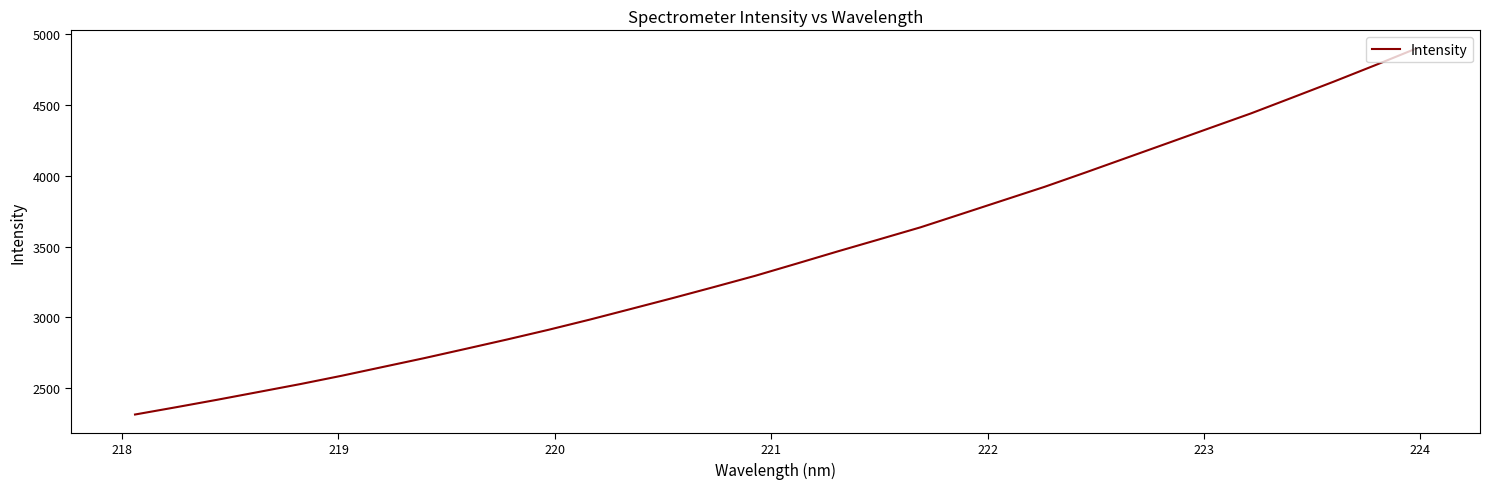

What is the maximum value shown in the chart?

4897.2